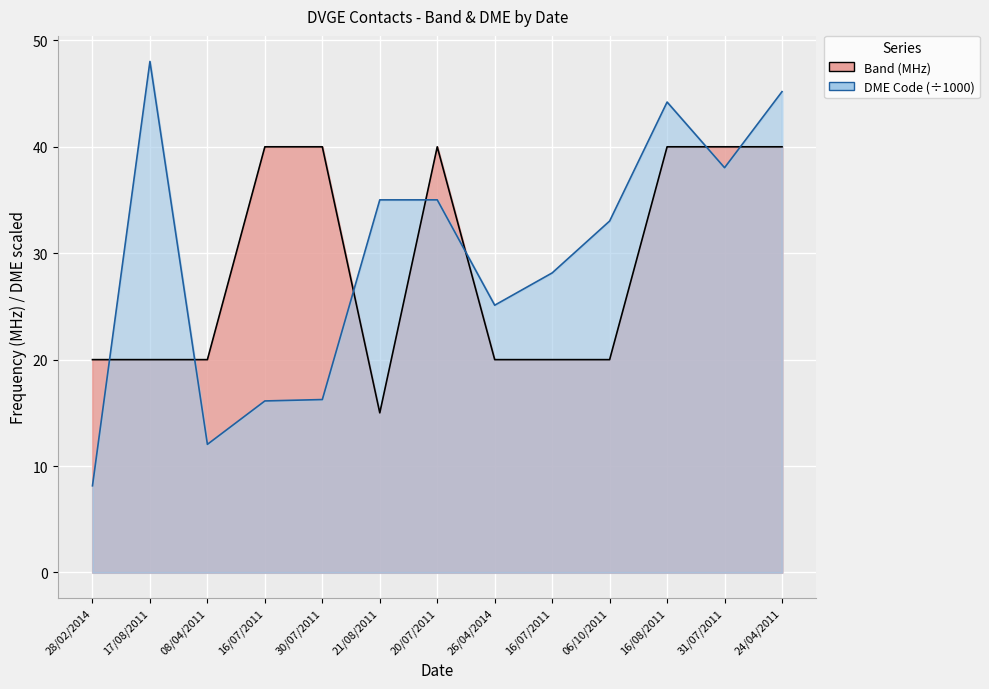

Which has a higher value, 26/04/2014 or 17/08/2011?

26/04/2014